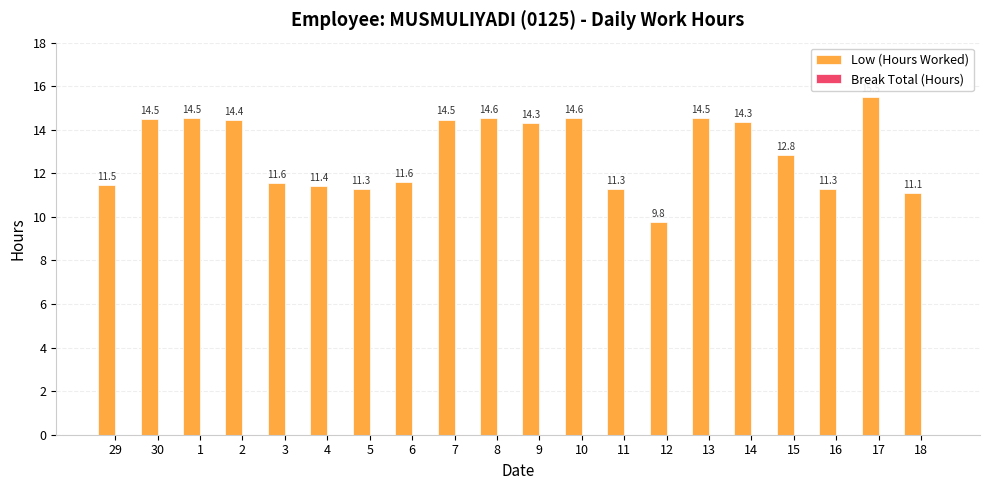

What is the change in value from 5 to 8?

+3.3